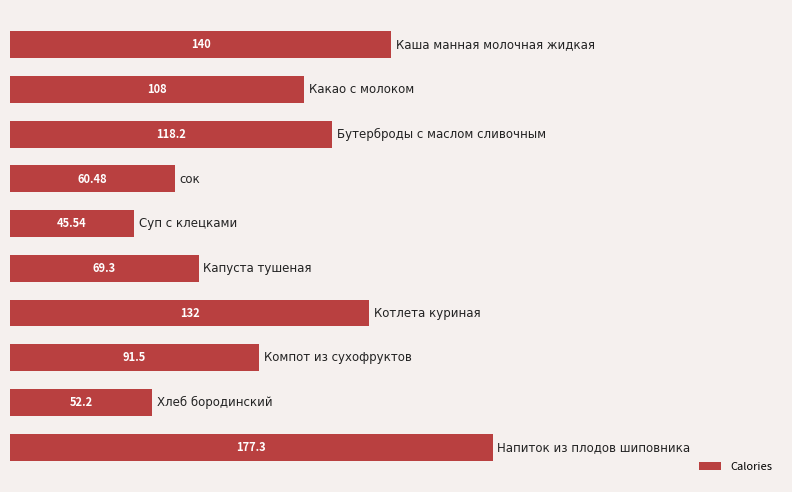

What is the sum of all values?

994.5